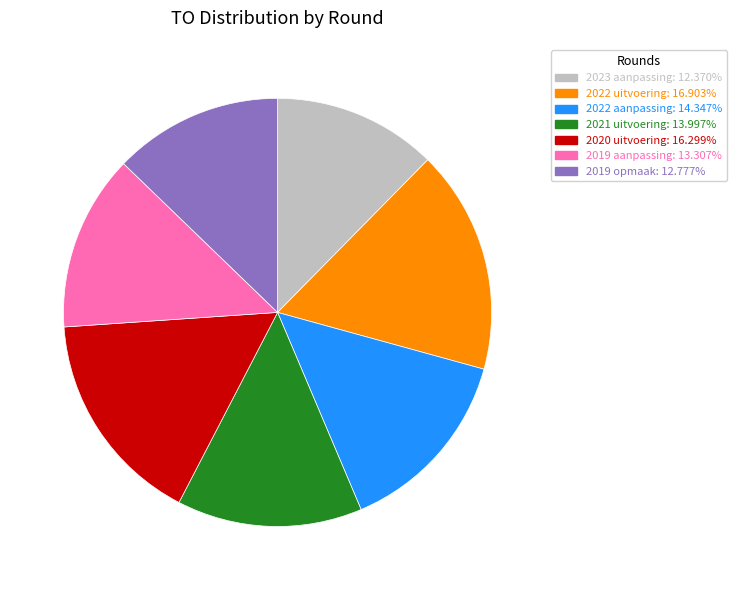

The 2019 aanpassing slice represents 27% of the pie. True or false?

False